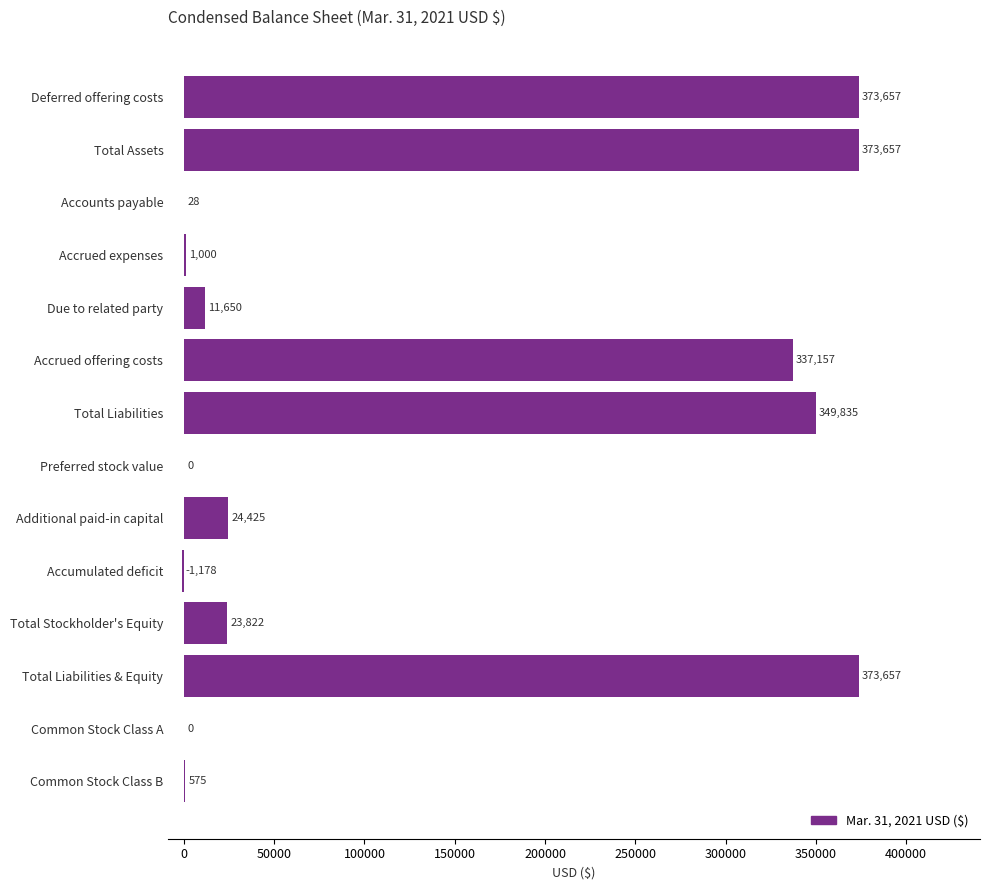

Approximately how many times larger is the value at Total Assets compared to Common Stock Class B?

649.8